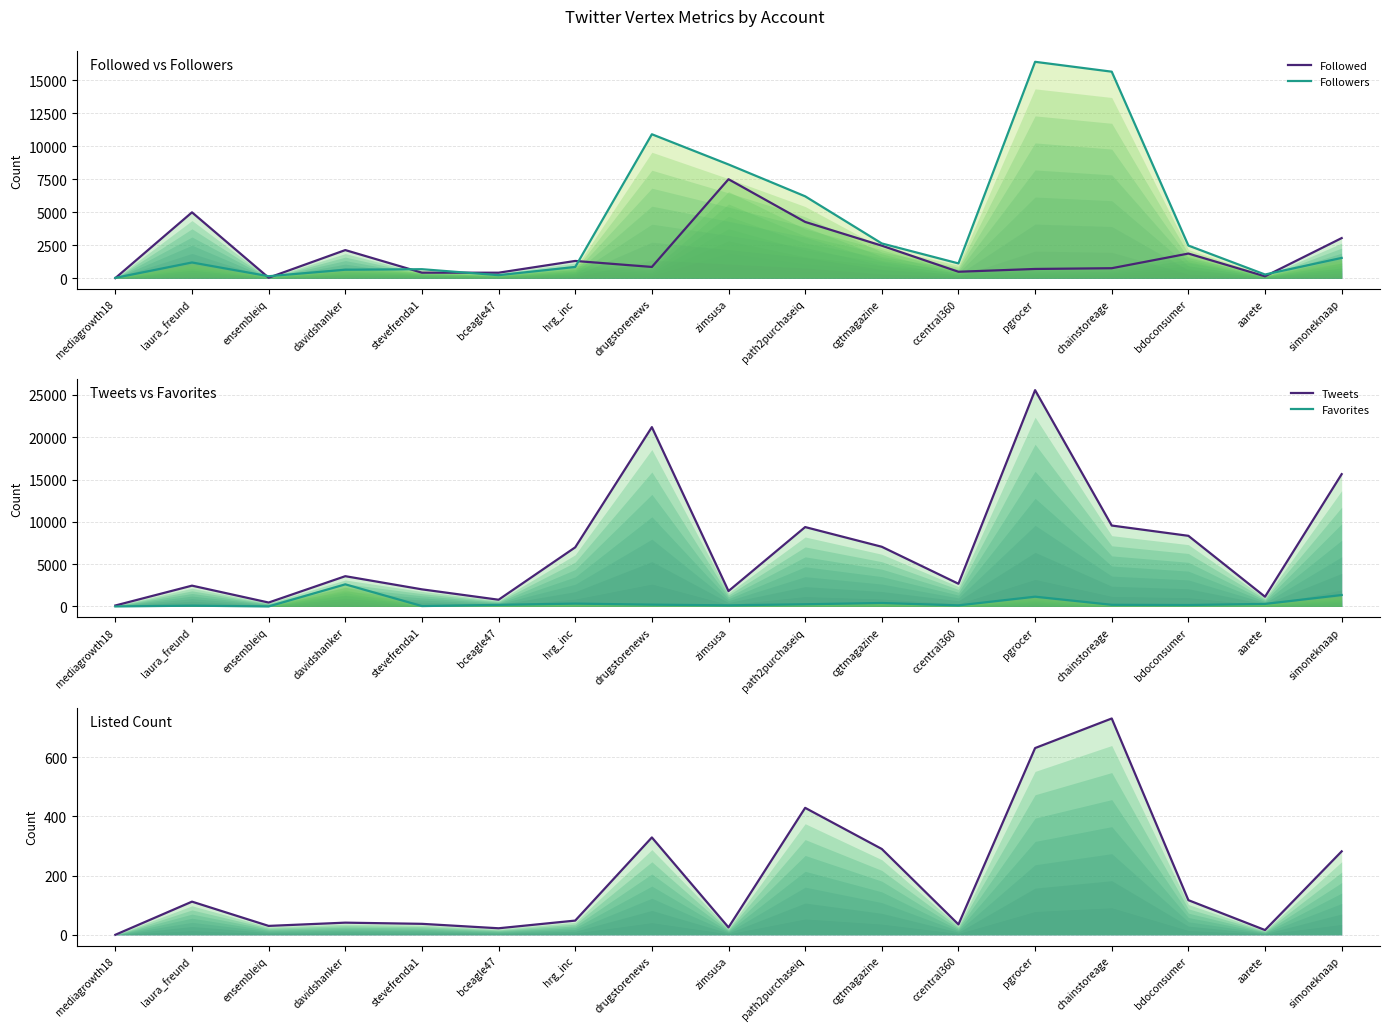

At which category does Followers reach its first local peak?

laura_freund